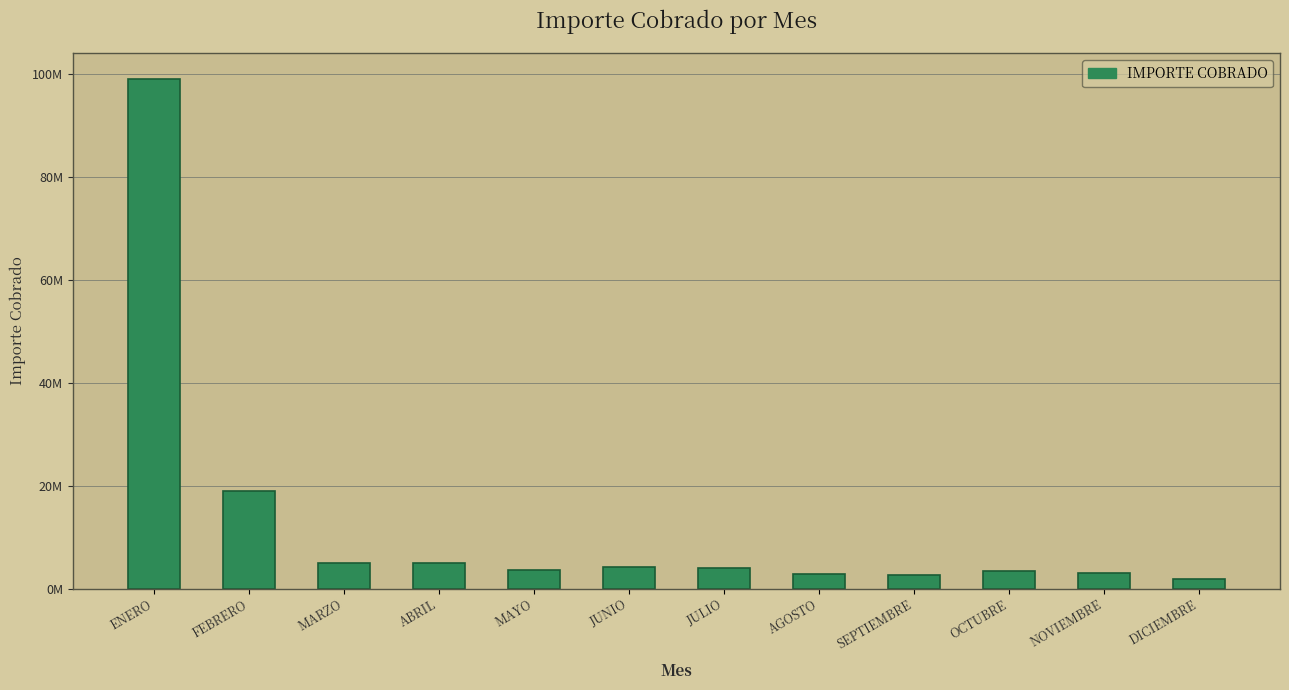

What is the difference between the values at MARZO and DICIEMBRE?

3137695.4